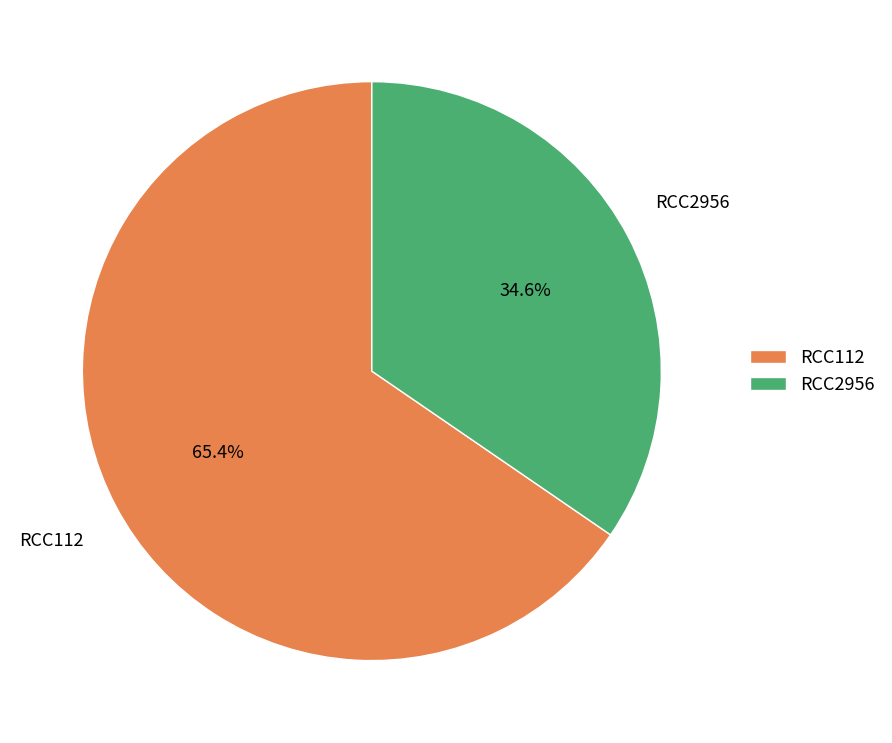

Which slice represents more than half of the pie?

RCC112